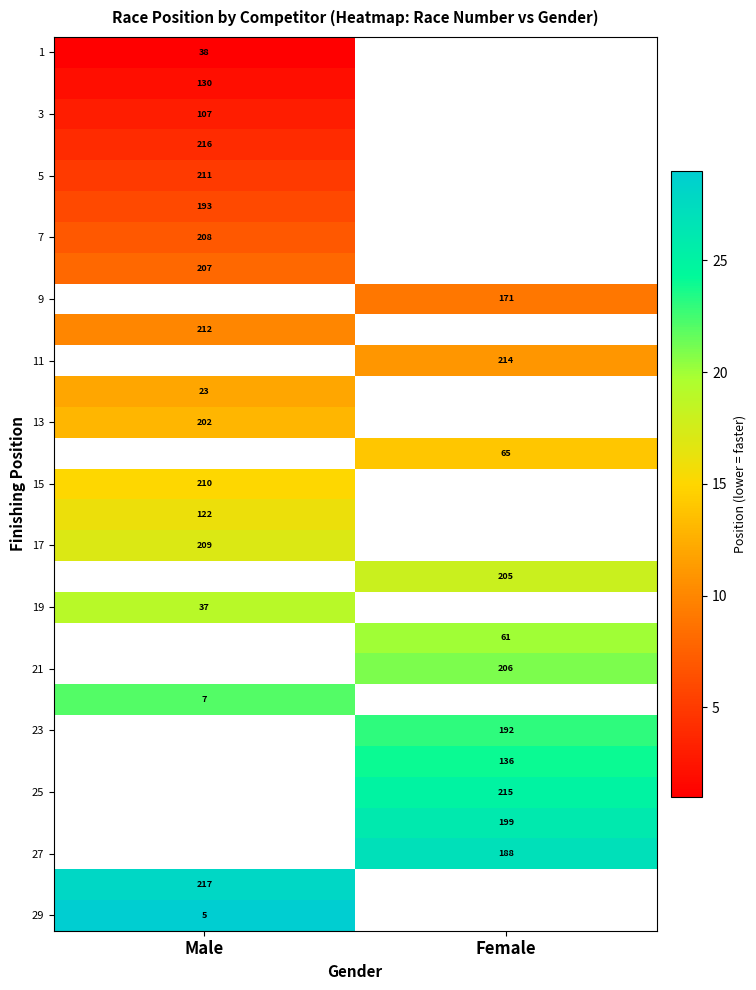

Is it true that 23 equals 192 at Female?

True